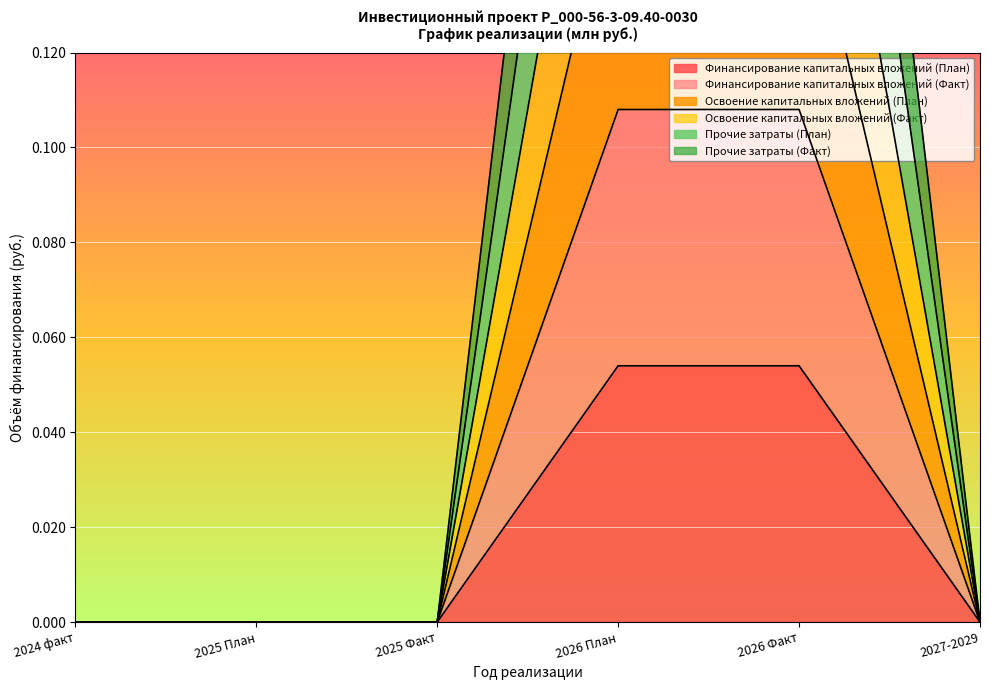

Reading left to right, transcribe all the data shown in this chart.

Финансирование капитальных вложений (План): 0.0	0.0	0.0	0.1	0.1	0.0
Финансирование капитальных вложений (Факт): 0.0	0.0	0.0	0.1	0.1	0.0
Освоение капитальных вложений (План): 0.0	0.0	0.0	0.2	0.2	0.0
Освоение капитальных вложений (Факт): 0.0	0.0	0.0	0.2	0.2	0.0
Прочие затраты (План): 0.0	0.0	0.0	0.3	0.3	0.0
Прочие затраты (Факт): 0.0	0.0	0.0	0.3	0.3	0.0